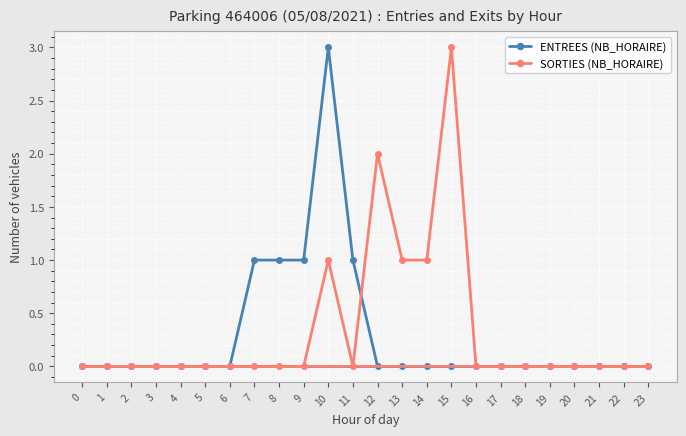

True or false: ENTREES (NB_HORAIRE) has more than 0 interior local peaks.

True